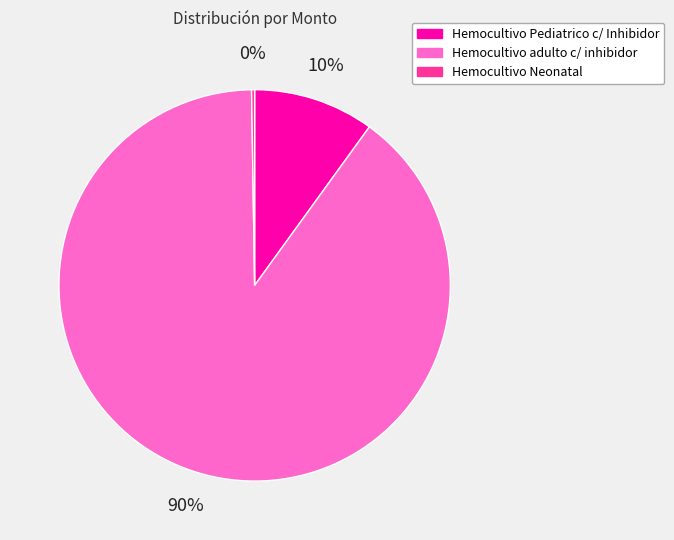

To the nearest percent, what portion does Hemocultivo adulto c/ inhibidor represent?

90%